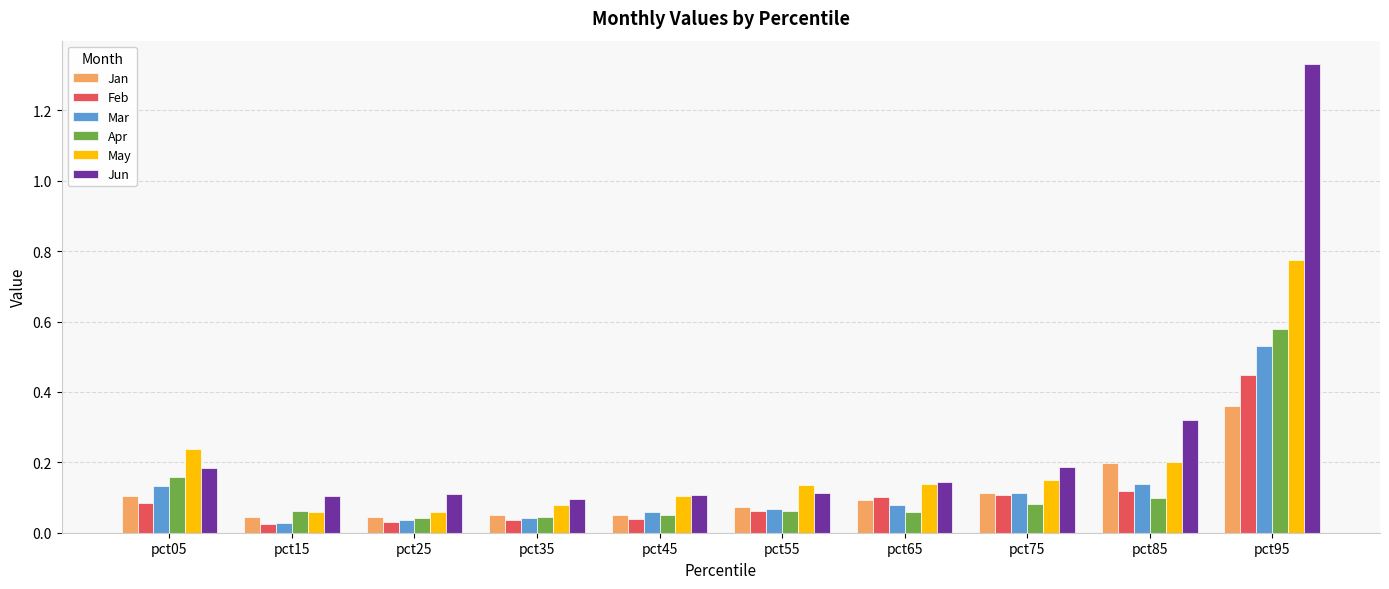

Is it true that Mar equals 0.0 at pct45?

False